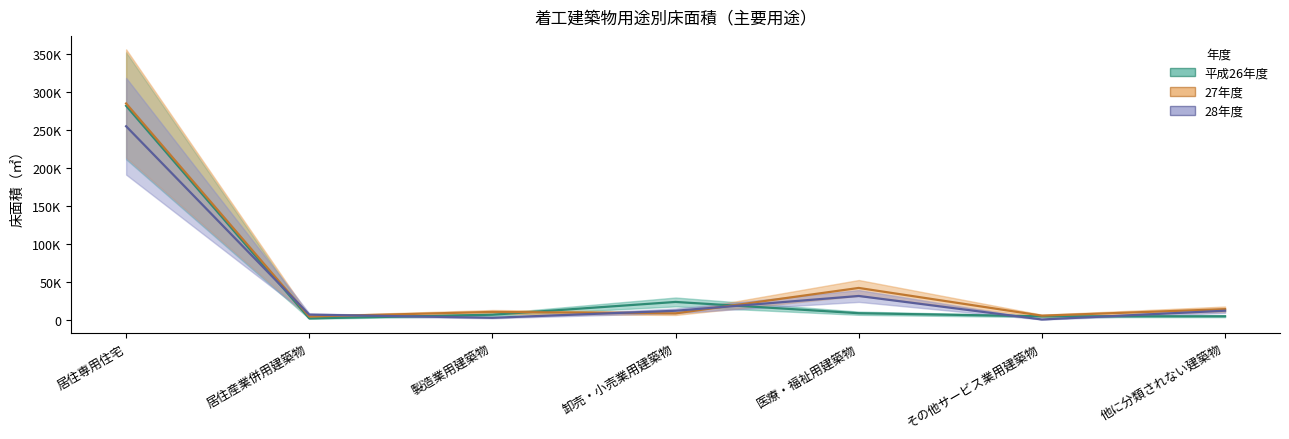

True or false: 平成26年度 and 28年度 intersect in this chart.

True